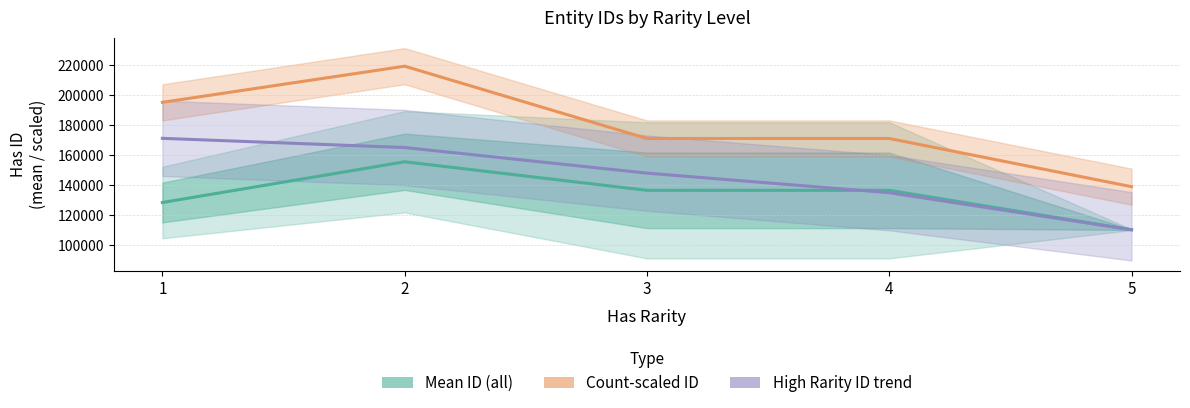

What is the smallest value displayed?

110404